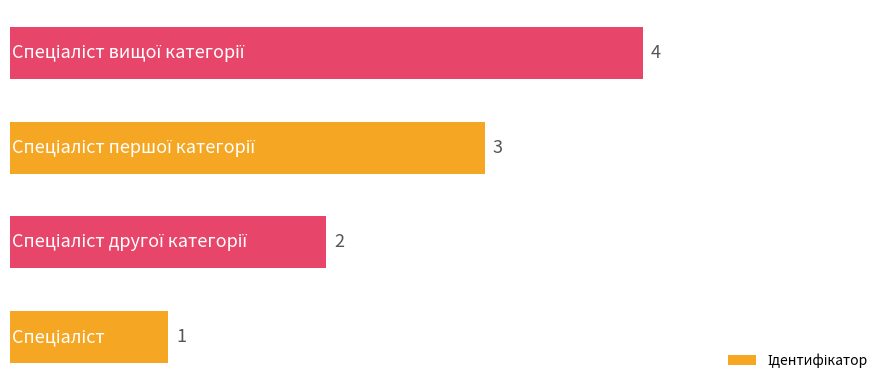

What is the maximum value shown in the chart?

4